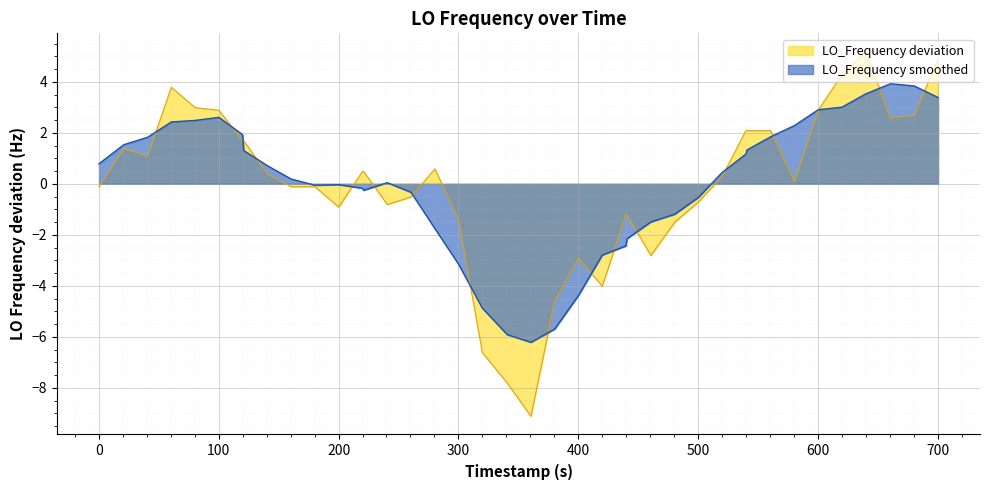

How many points are lower than both their immediate neighbors (excluding endpoints)?

8